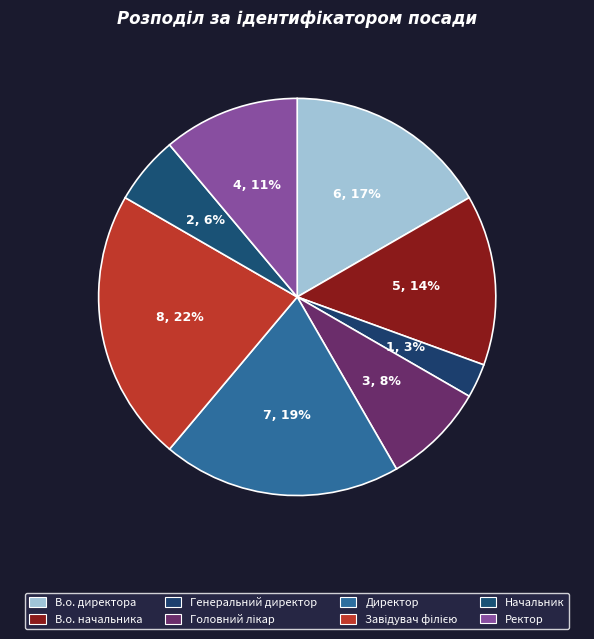

How many segments does this pie chart have?

8